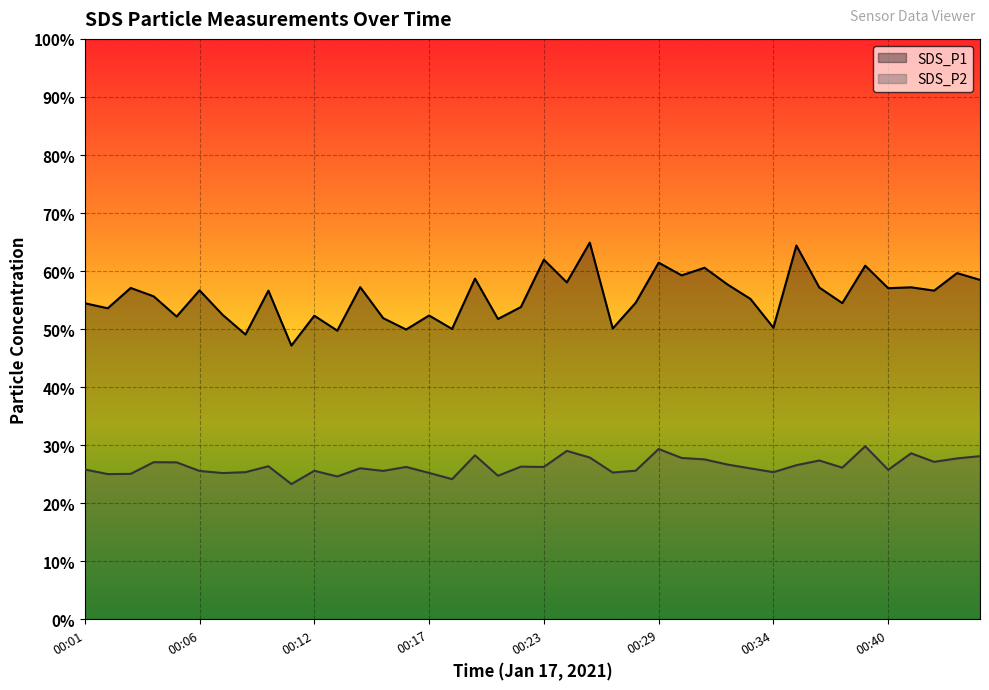

Reading left to right, what are all the values shown in this chart?

SDS_P1: 54.5	53.6	57.1	55.7	52.2	56.7	52.5	49.1	56.6	47.2	52.3	49.8	57.2	51.9	49.9	52.4	50.0	58.7	51.8	53.8	62.0	58.1	64.9	50.1	54.5	61.5	59.3	60.6	57.7	55.2	50.2	64.4	57.2	54.5	60.9	57.1	57.2	56.6	59.7	58.5
SDS_P2: 25.8	25.0	25.1	27.1	27.1	25.6	25.2	25.4	26.4	23.3	25.6	24.6	26.0	25.6	26.3	25.2	24.2	28.3	24.8	26.3	26.3	29.0	27.9	25.3	25.6	29.4	27.8	27.6	26.7	26.0	25.4	26.6	27.4	26.2	29.8	25.8	28.6	27.1	27.7	28.1